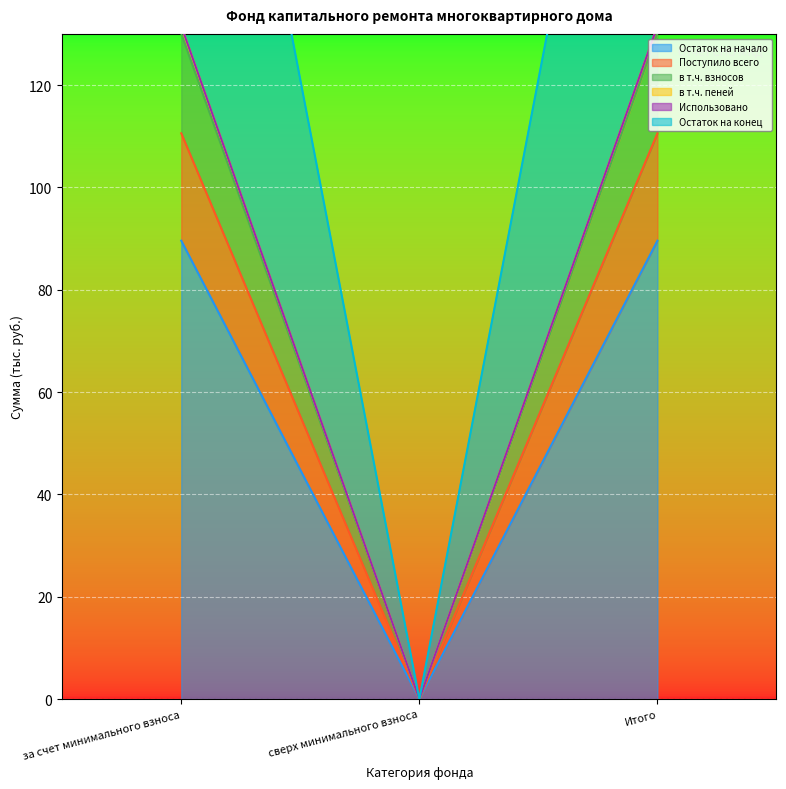

Which has a higher value, Итого or за счет минимального взноса?

Итого